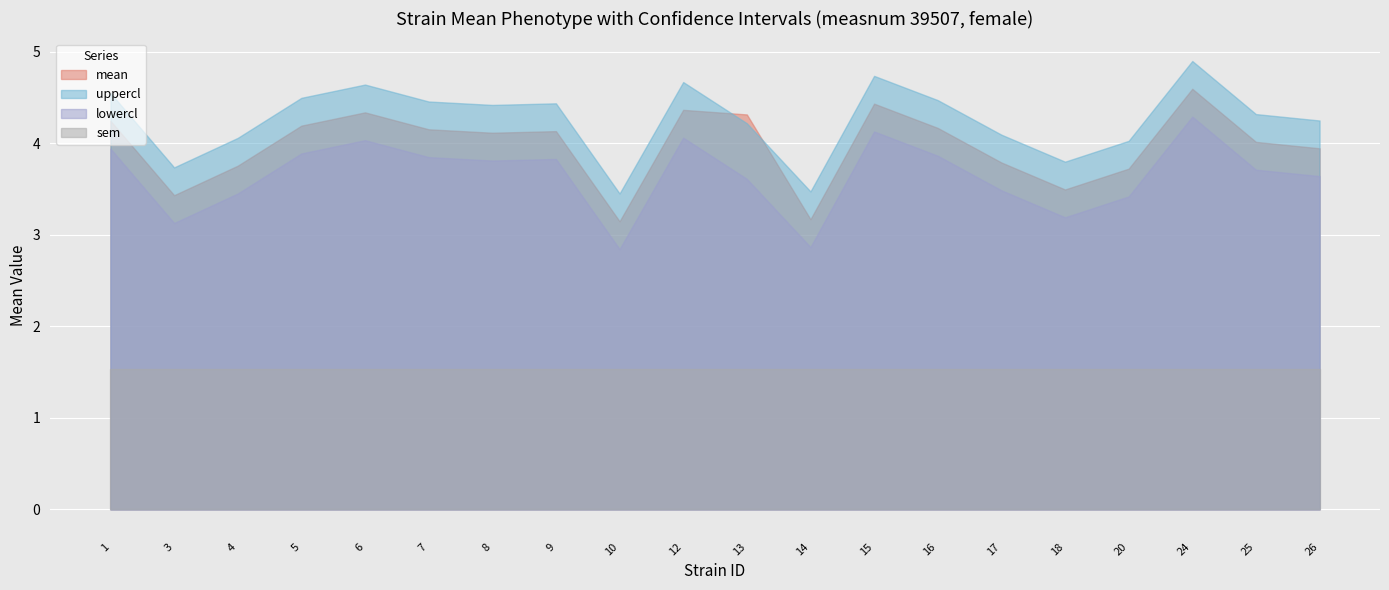

Reading left to right, what are all the values shown in this chart?

mean: 1=4.2	3=3.4	4=3.8	5=4.2	6=4.3	7=4.2	8=4.1	9=4.1	10=3.1	12=4.4	13=4.3	14=3.2	15=4.4	16=4.2	17=3.8	18=3.5	20=3.7	24=4.6	25=4.0	26=3.9
uppercl: 1=4.5	3=3.7	4=4.1	5=4.5	6=4.6	7=4.5	8=4.4	9=4.4	10=3.5	12=4.7	13=4.2	14=3.5	15=4.7	16=4.5	17=4.1	18=3.8	20=4.0	24=4.9	25=4.3	26=4.2
lowercl: 1=3.9	3=3.1	4=3.5	5=3.9	6=4.0	7=3.8	8=3.8	9=3.8	10=2.8	12=4.1	13=3.6	14=2.9	15=4.1	16=3.9	17=3.5	18=3.2	20=3.4	24=4.3	25=3.7	26=3.6
sem: 1=0.2	3=0.2	4=0.2	5=0.2	6=0.2	7=0.2	8=0.2	9=0.2	10=0.2	12=0.2	13=0.2	14=0.2	15=0.2	16=0.2	17=0.2	18=0.2	20=0.2	24=0.2	25=0.2	26=0.2